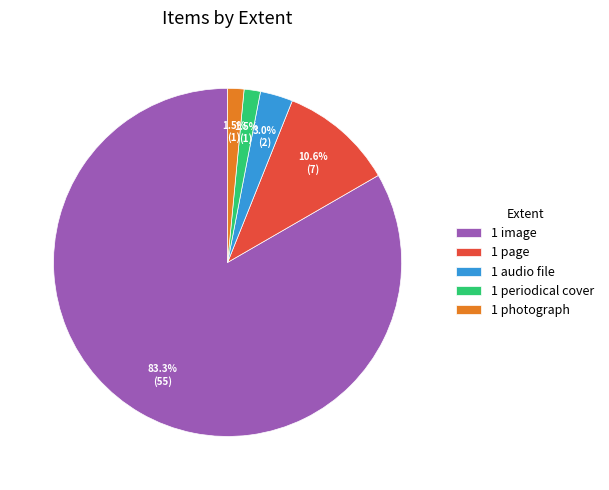

What percentage is NOT represented by 1 periodical cover?

98.5%